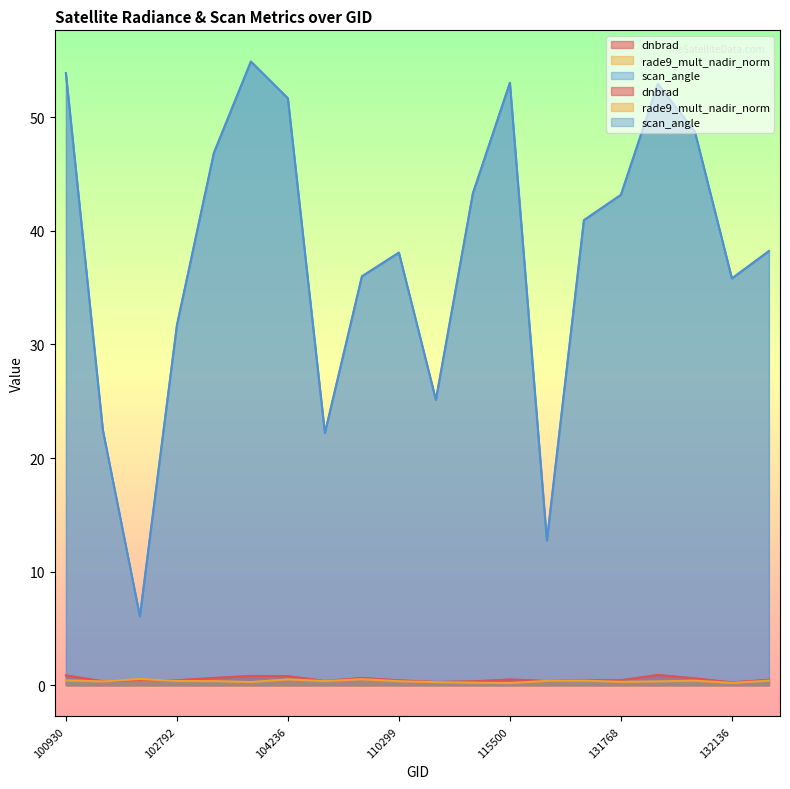

Count the number of categories in the chart.

20